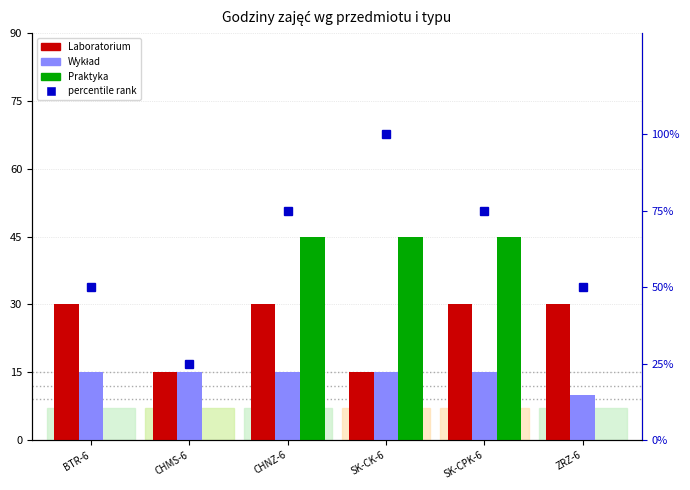

Which has a higher value, CHMS-6 or BTR-6?

BTR-6